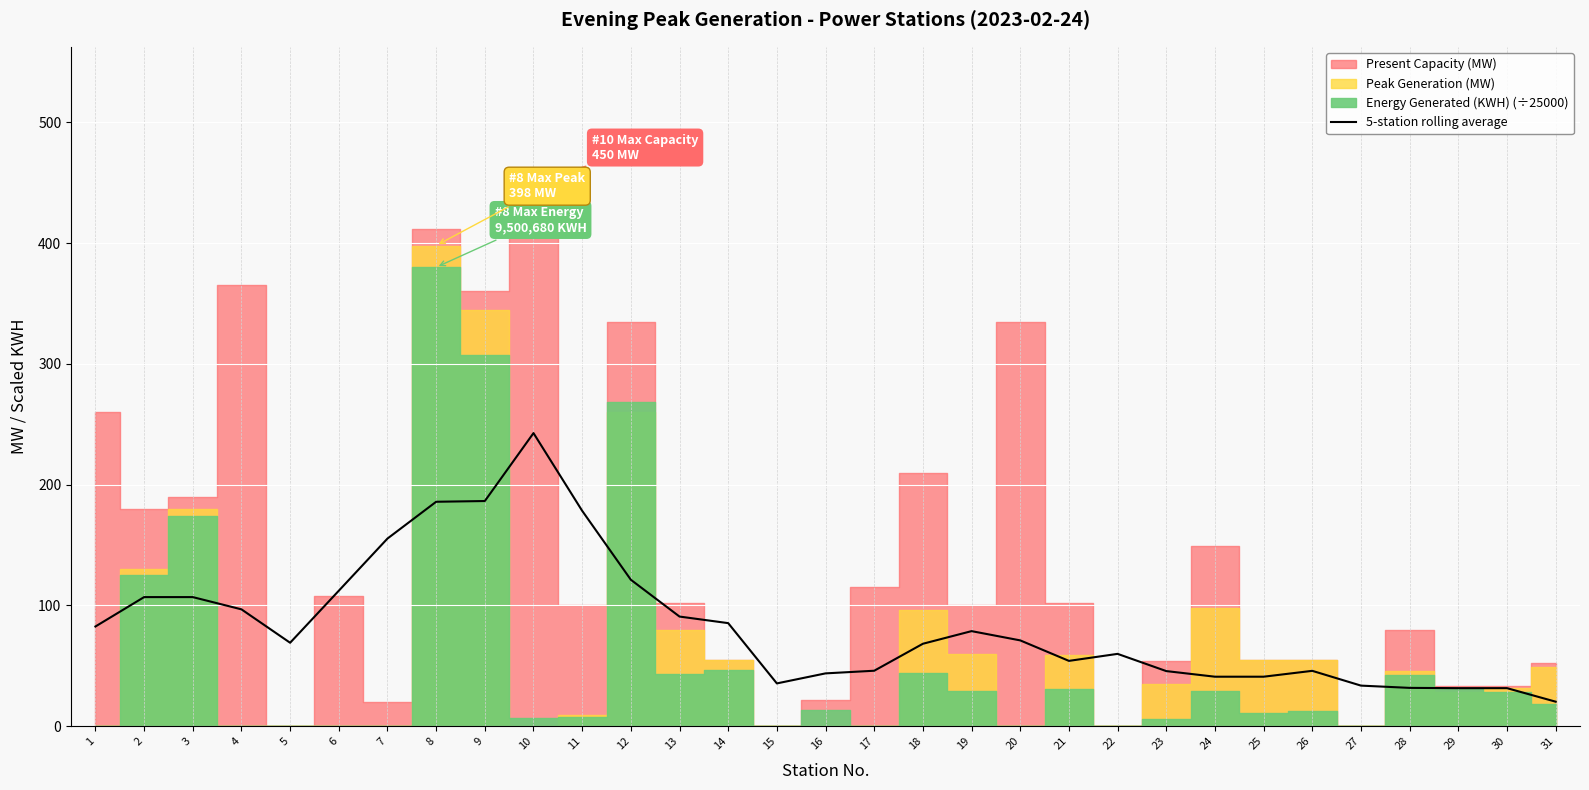

What is the difference between the second highest and second lowest values?

154.9